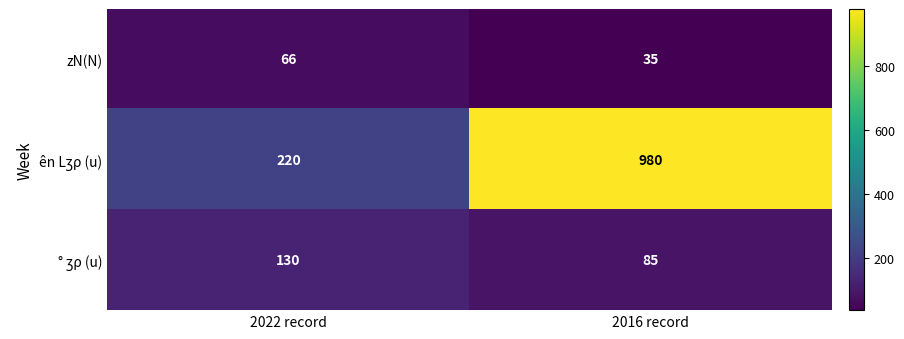

List the labels in order of zN(N) value, largest first.

2022 record, 2016 record